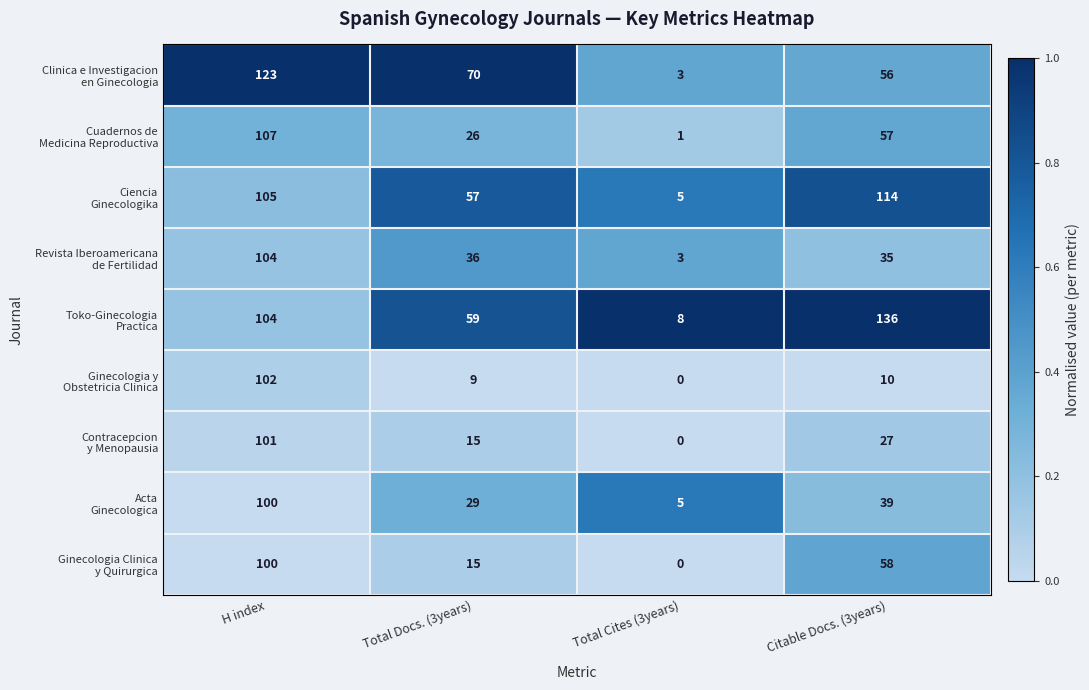

What is the spread (max minus min) of values at H index?

23